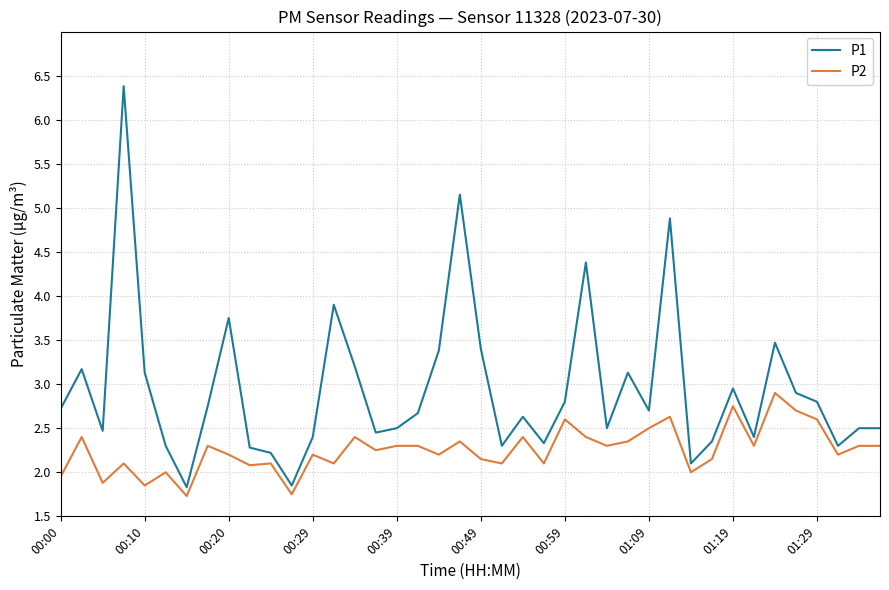

What is the minimum value for P2?

1.7